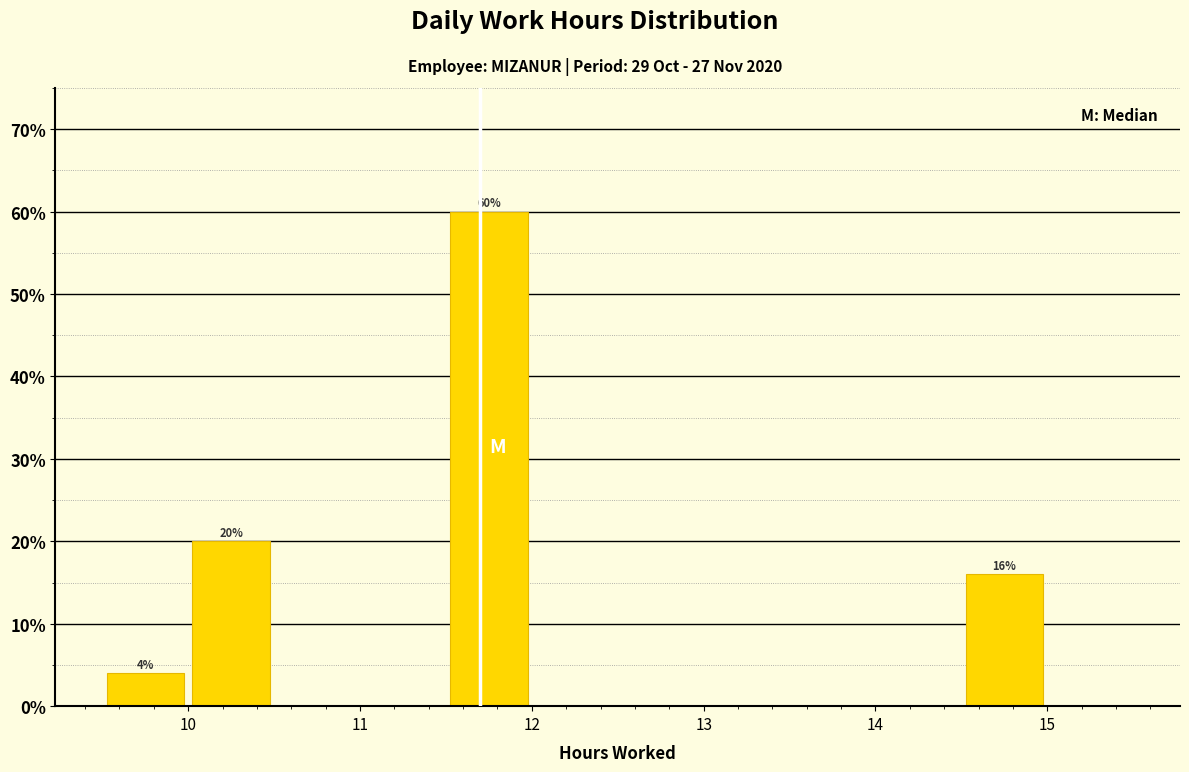

Over which range of the x-axis is the bar tallest?

11.5 to 12.0